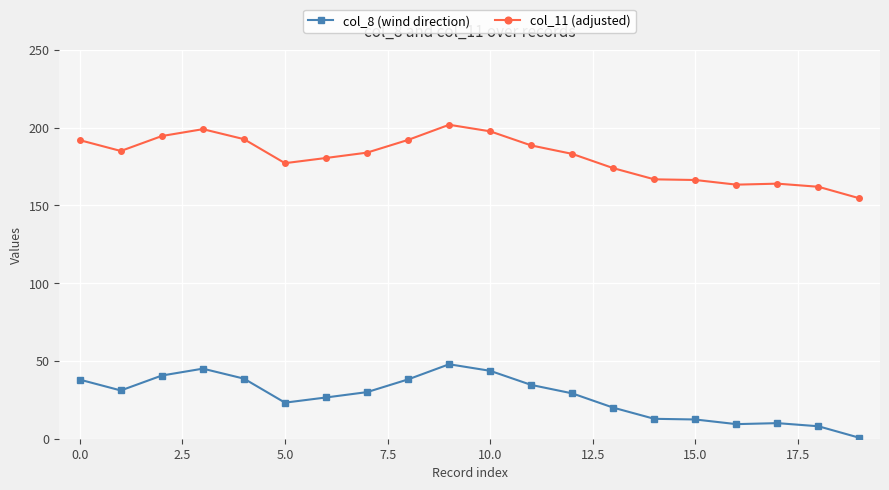

What is the lowest value of the col_11 (adjusted) series?

154.6